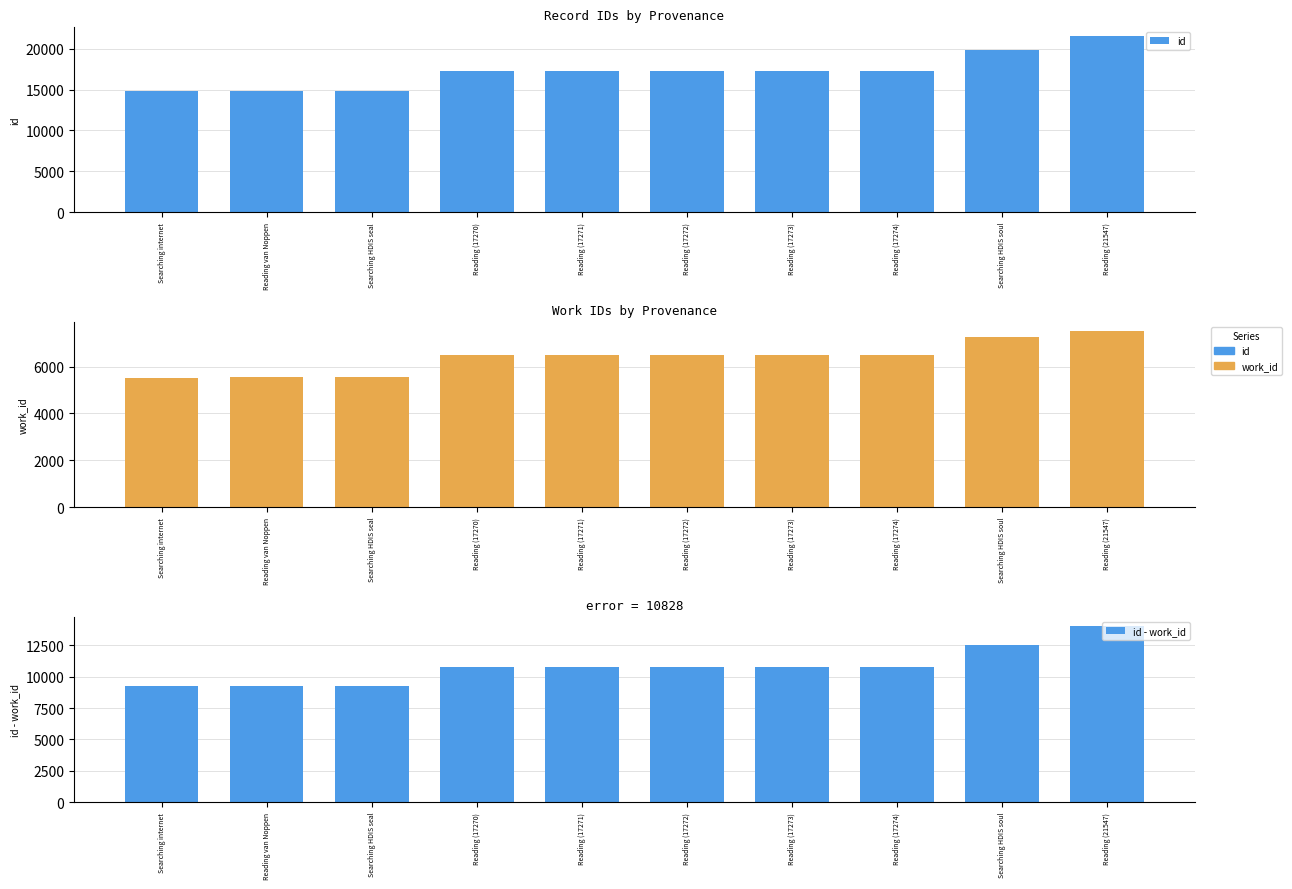

What is the difference between the id - work_id values at Searching internet and Searching HDIS seal?

11